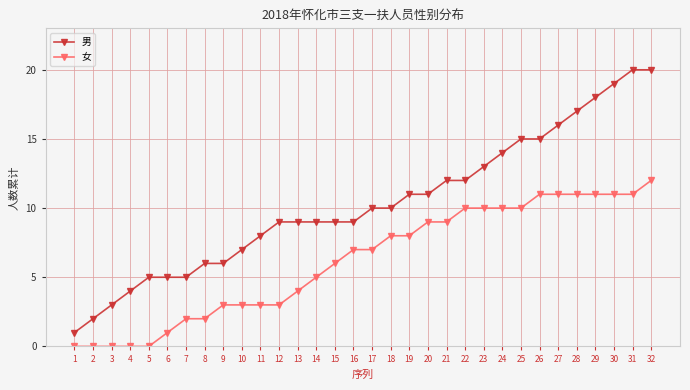

True or false: 女 and 男 cross at least once.

False